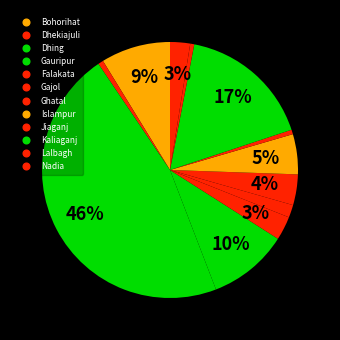

To the nearest percent, what percentage of the pie is Lalbagh?

1%